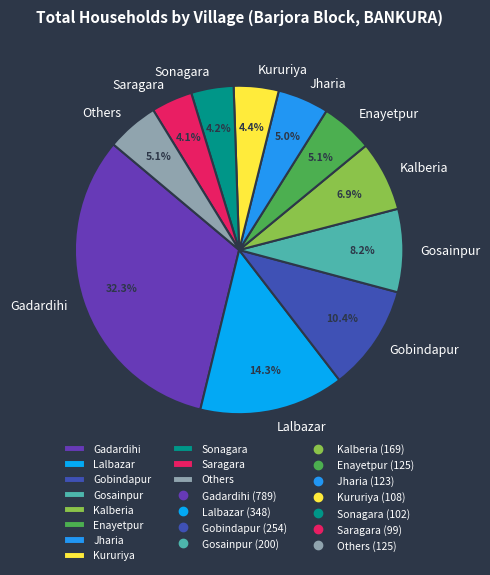

Count the number of slices in the pie.

11